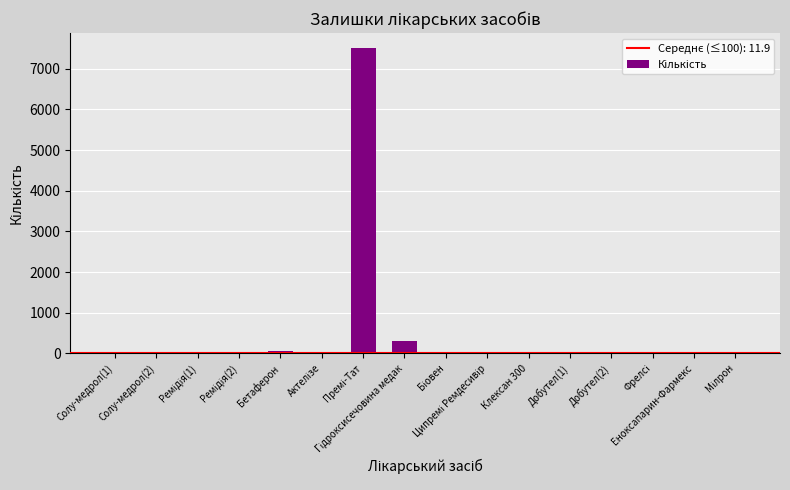

How many categories are shown in the chart?

16